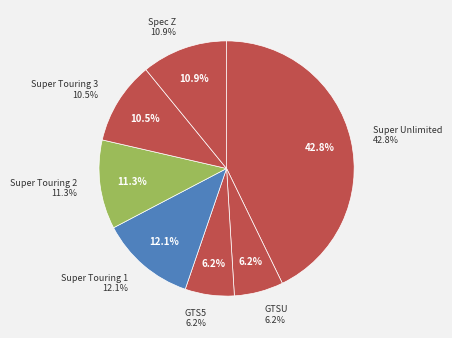

Is GTSU the majority of the pie?

No